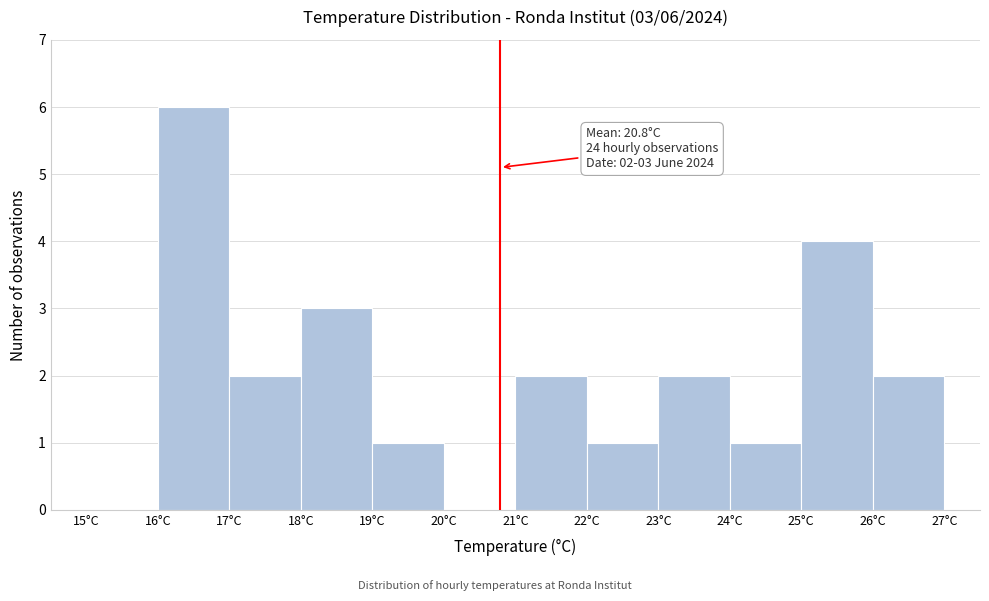

Which range on the x-axis has the tallest bar?

16 to 17